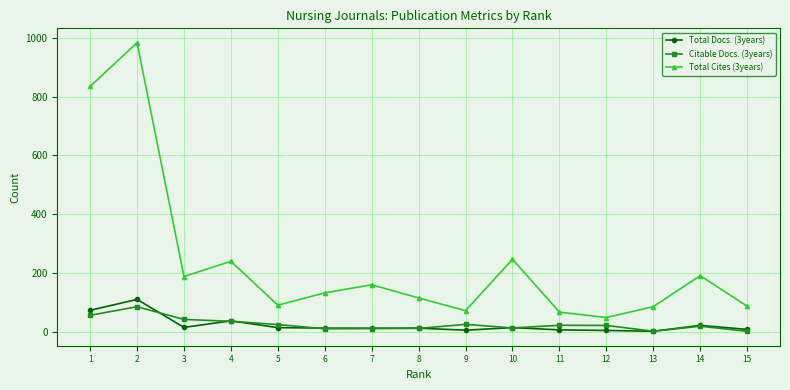

At how many categories does at least one series exceed 571?

2